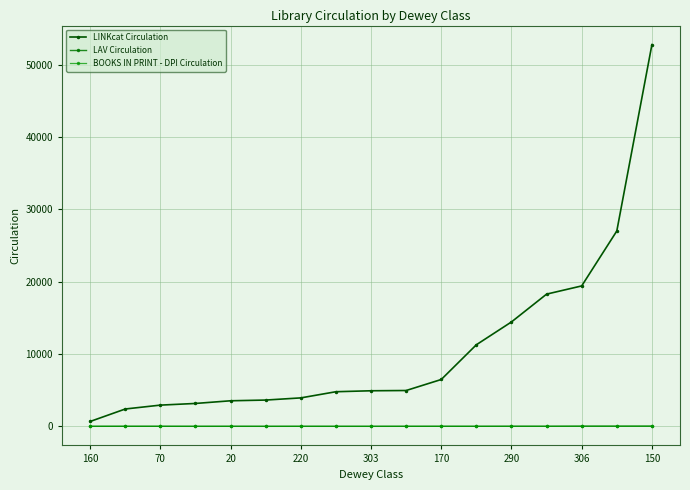

Which series has the largest total across all categories?

LINKcat Circulation